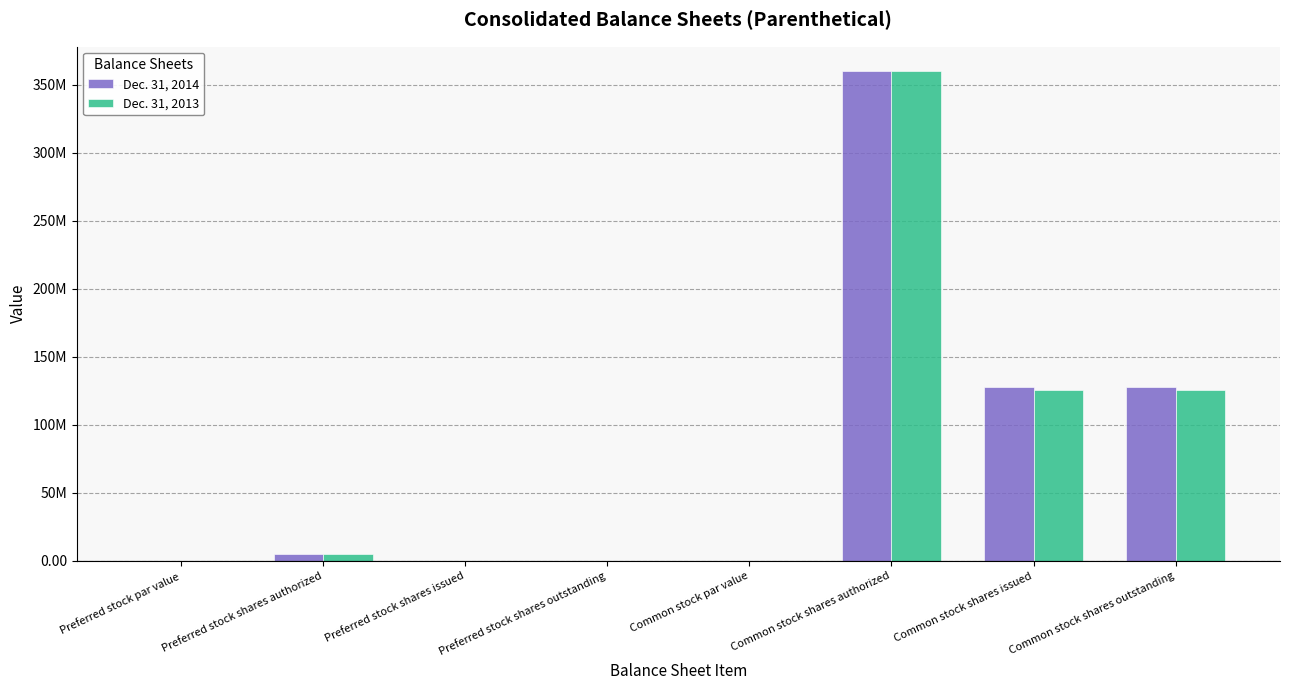

At which category is the sum across all series the highest?

Common stock shares authorized